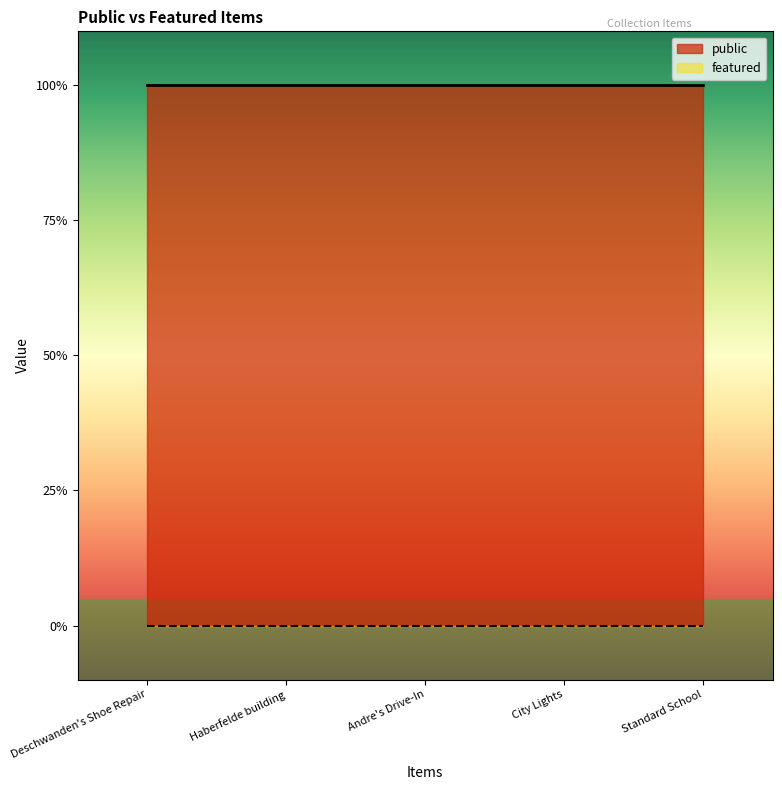

What is the label of the 2nd point from the right?

City Lights